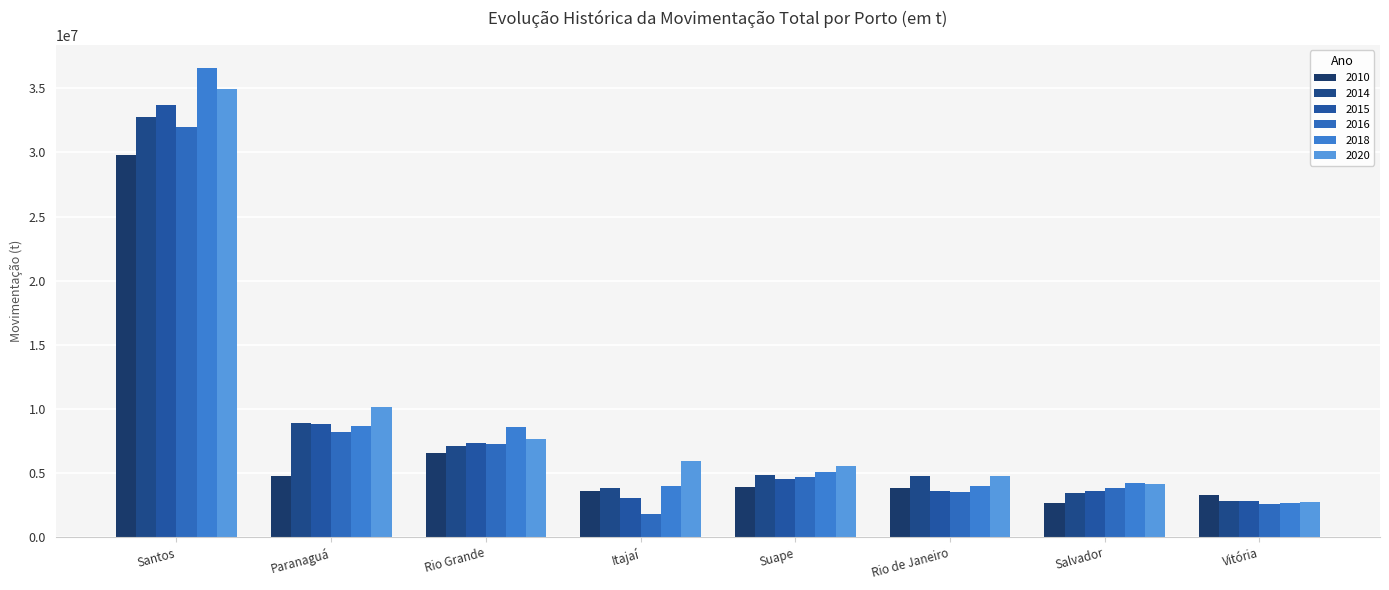

How many values in the 2015 series exceed 4537161?

4